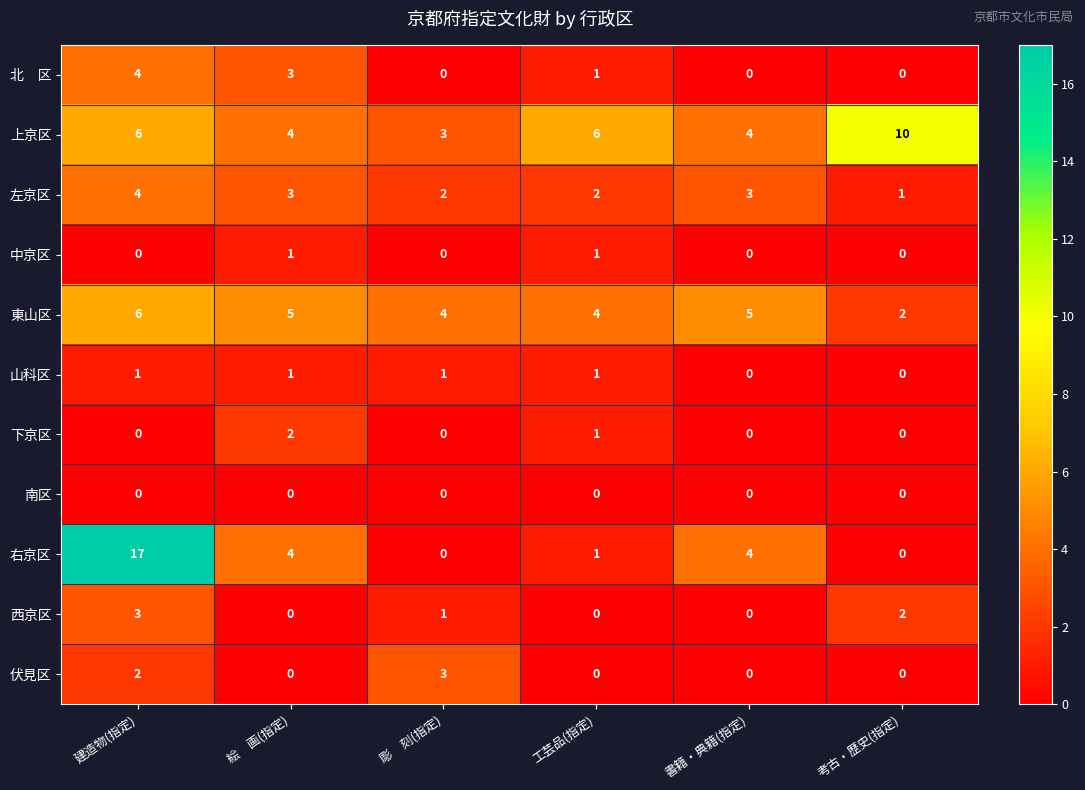

At which category is the sum across all series the highest?

建造物(指定)